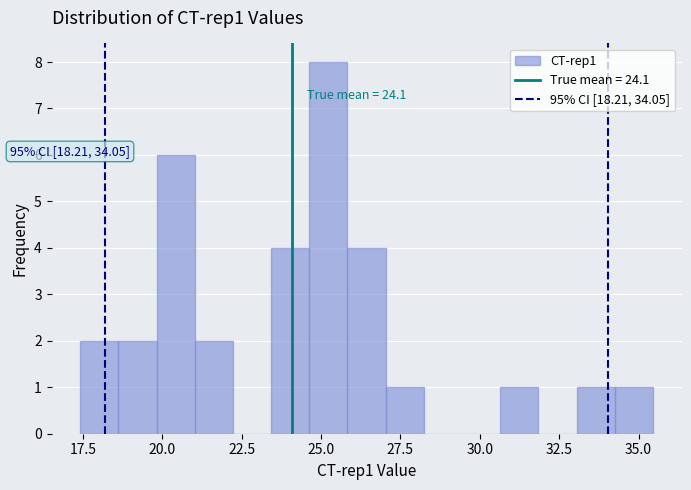

Around what value on the x-axis is the tallest bar? Give the approximate position of its centre, as read against the axis.

25.0